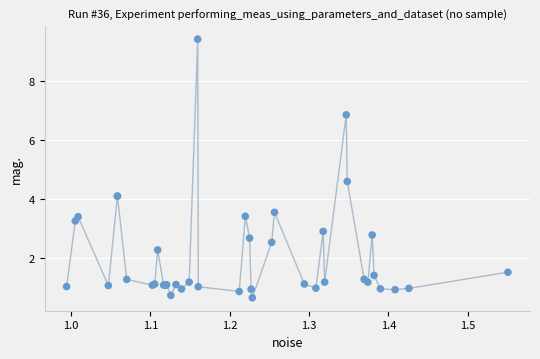

What Y value in the scatter plot is closest to 5?

4.6